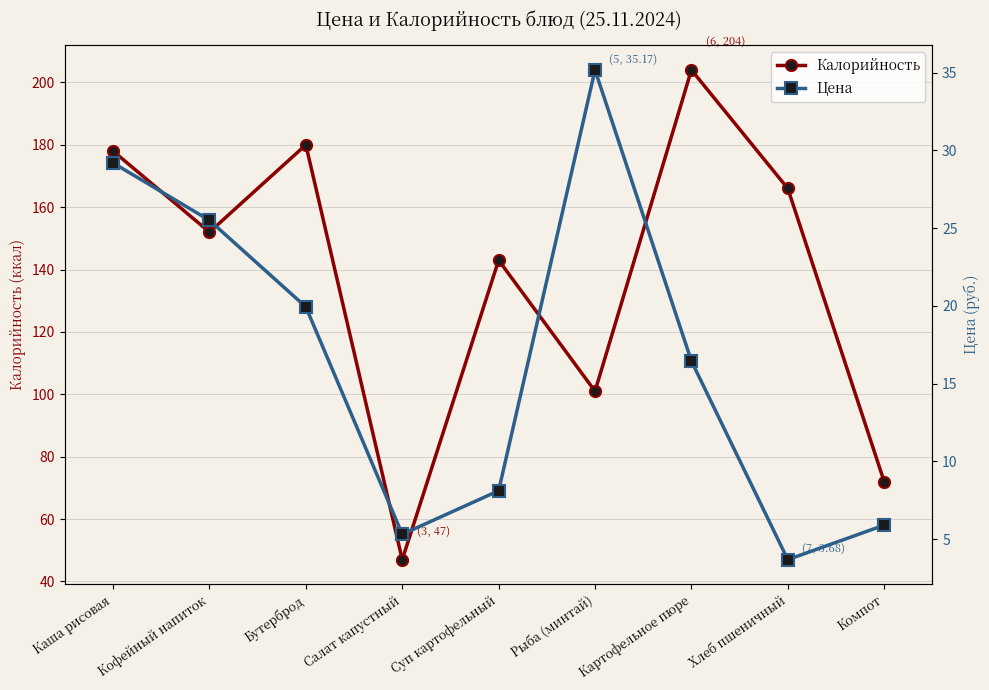

Rank the series by their maximum value, from lowest to highest.

Цена, Калорийность